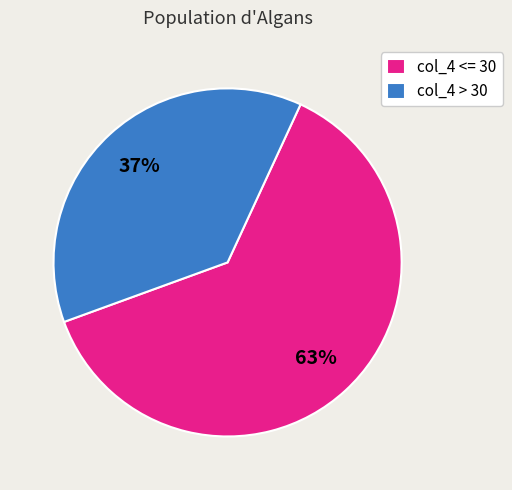

Do col_4 <= 30 and col_4 > 30 together represent more than half of the pie?

Yes